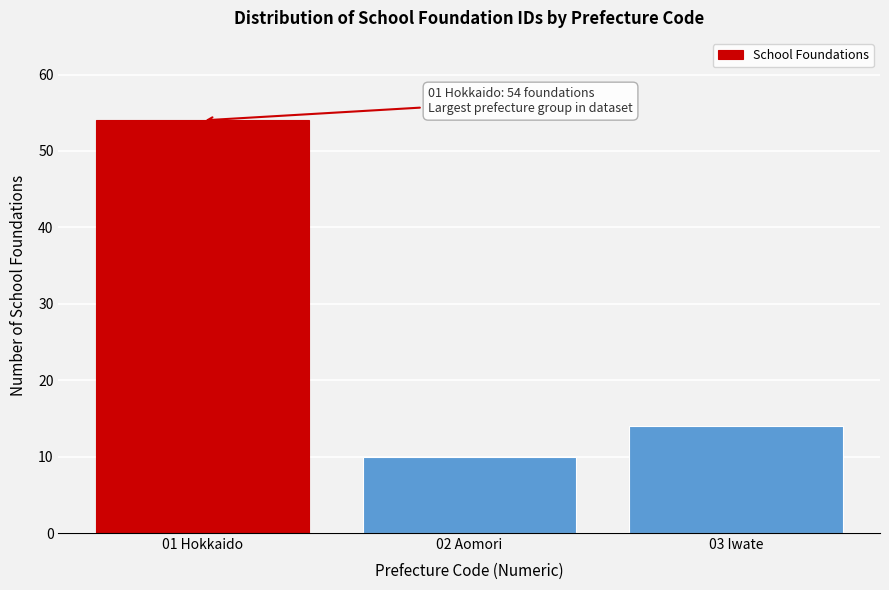

Reading right to left, transcribe all the data shown in this chart.

14	10	54